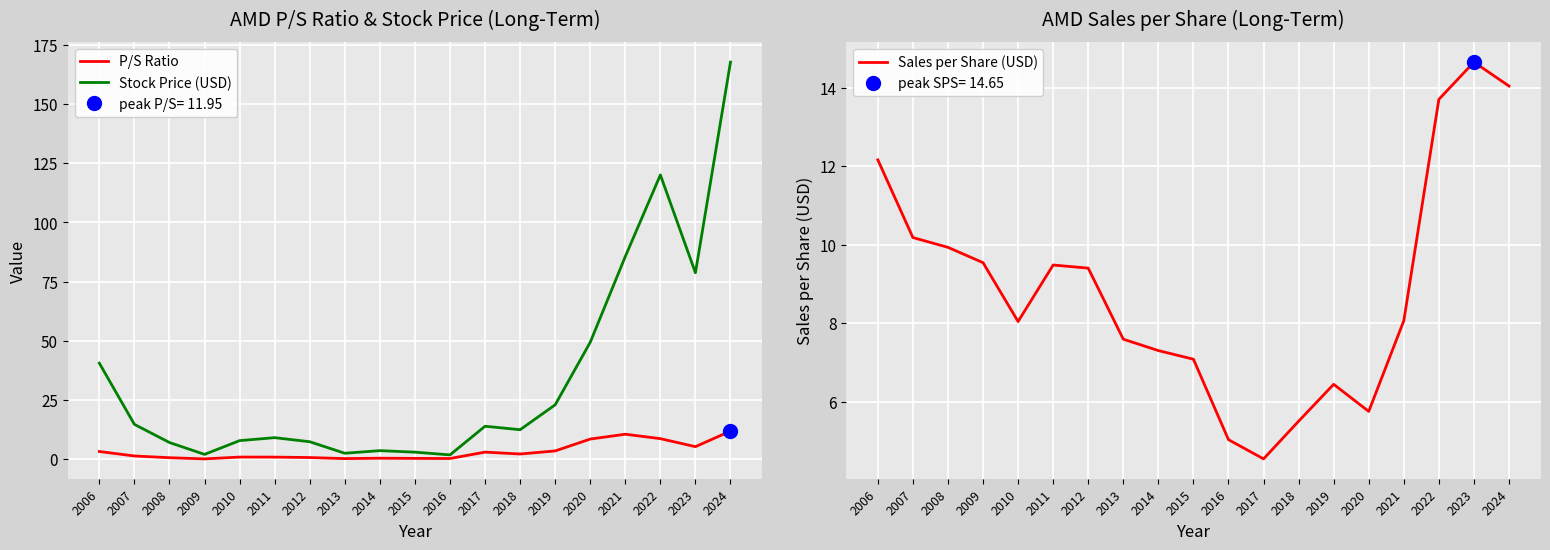

What is the value of the Stock Price (USD) point at the 8th from the left?

2.6